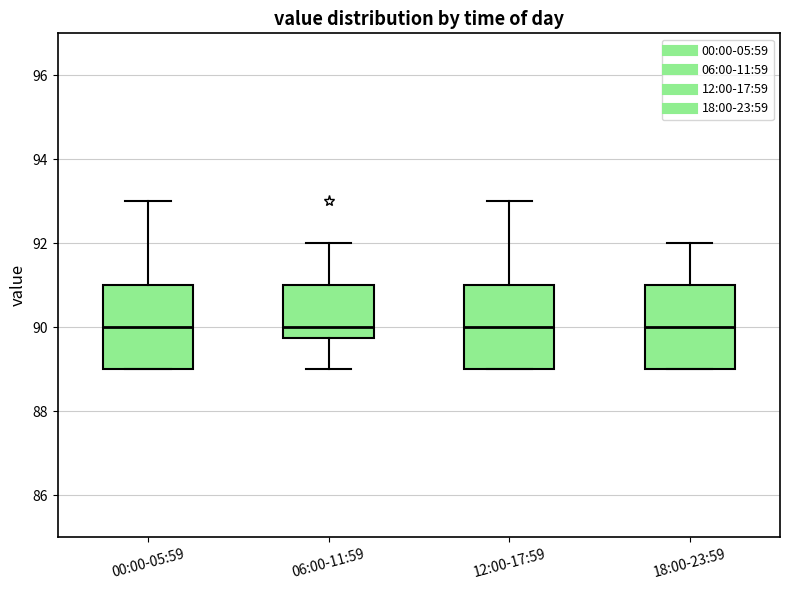

Where does the median line of the box for 06:00-11:59 sit on the y-axis? The values are not printed on the chart, so give them approximately, as read against the axis.

90.0